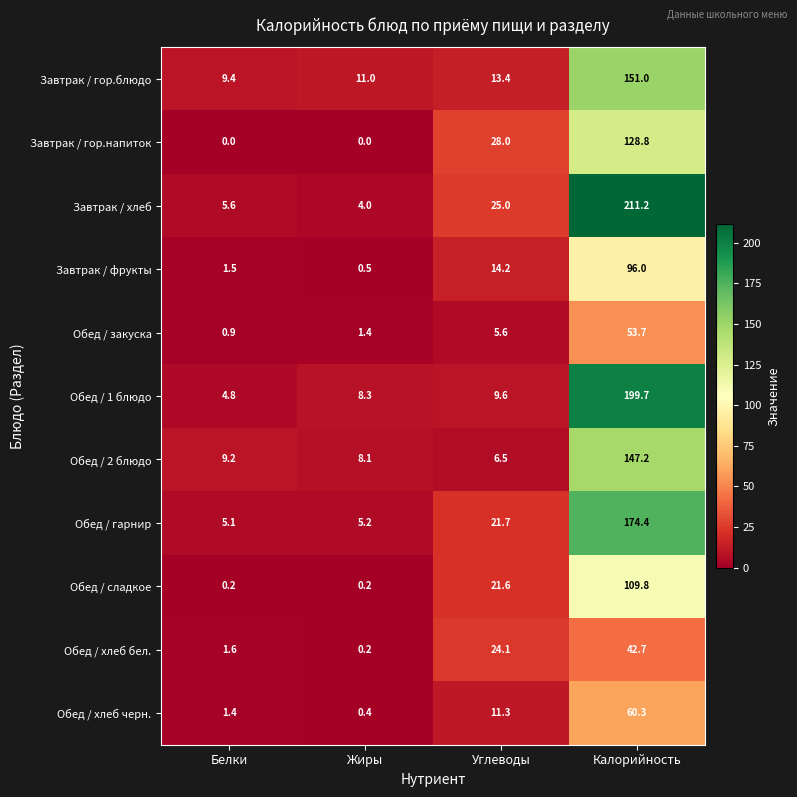

At which category is the sum across all series the highest?

Калорийность